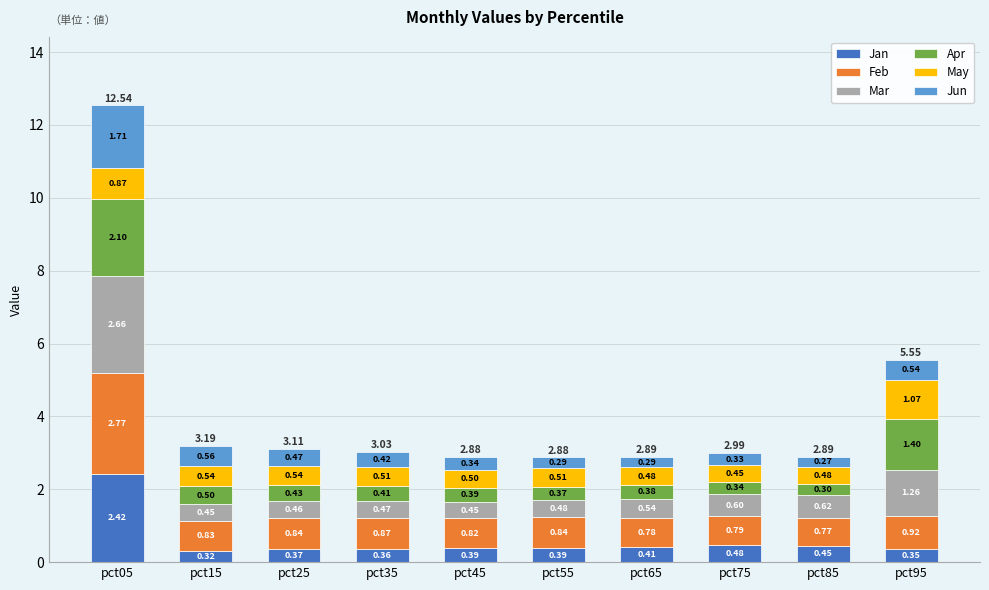

What is the total value across all series at pct35?

3.0